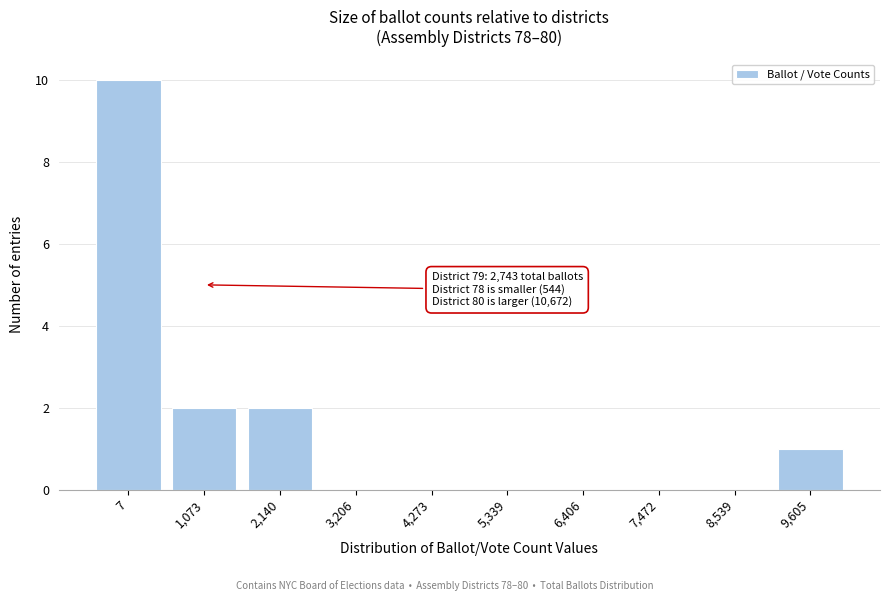

Reading left to right, what are all the values shown in this chart?

7=10	1,073=2	2,140=2	3,206=0	4,273=0	5,339=0	6,406=0	7,472=0	8,539=0	9,605=1